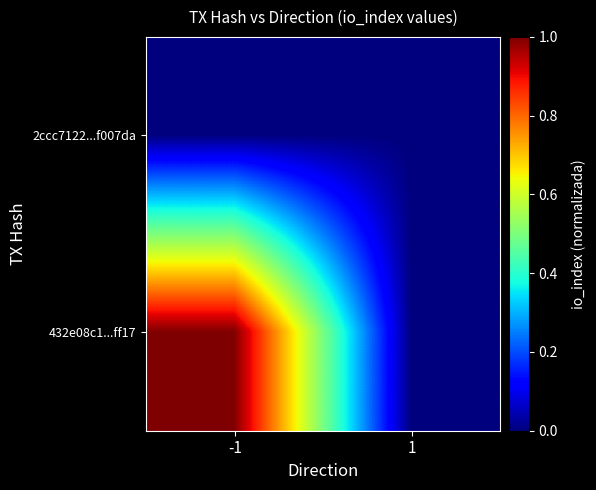

How many distinct data groups are displayed?

2